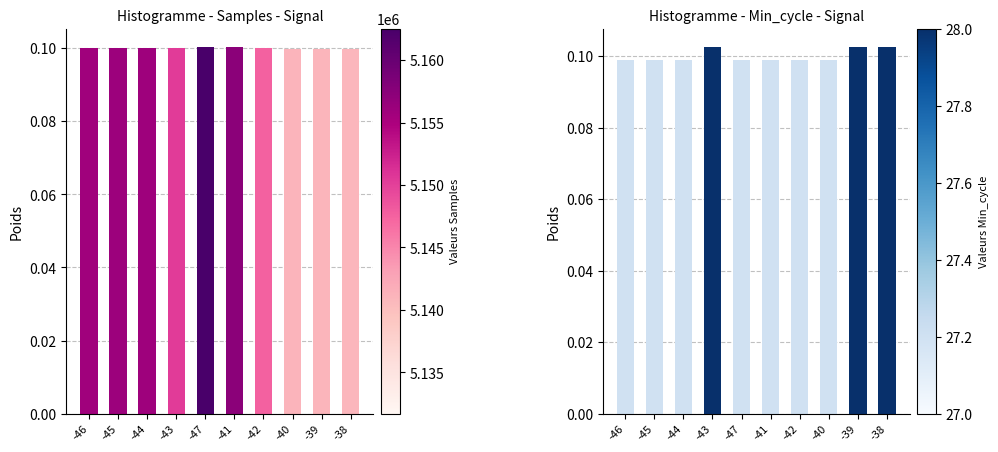

Reading left to right, extract all data points from this chart.

Samples: -46=0.1	-45=0.1	-44=0.1	-43=0.1	-47=0.1	-41=0.1	-42=0.1	-40=0.1	-39=0.1	-38=0.1
Min_cycle: -46=0.1	-45=0.1	-44=0.1	-43=0.1	-47=0.1	-41=0.1	-42=0.1	-40=0.1	-39=0.1	-38=0.1